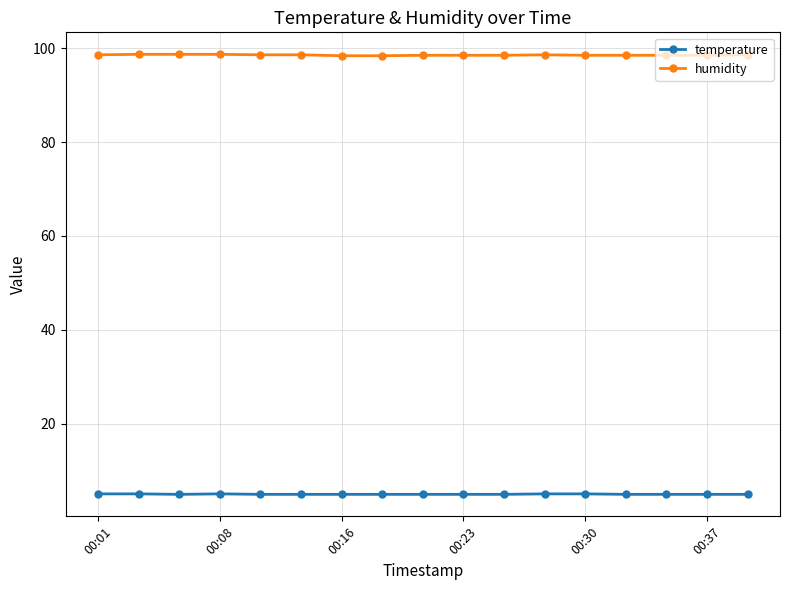

Rank the series by their average value, from highest to lowest.

humidity, temperature